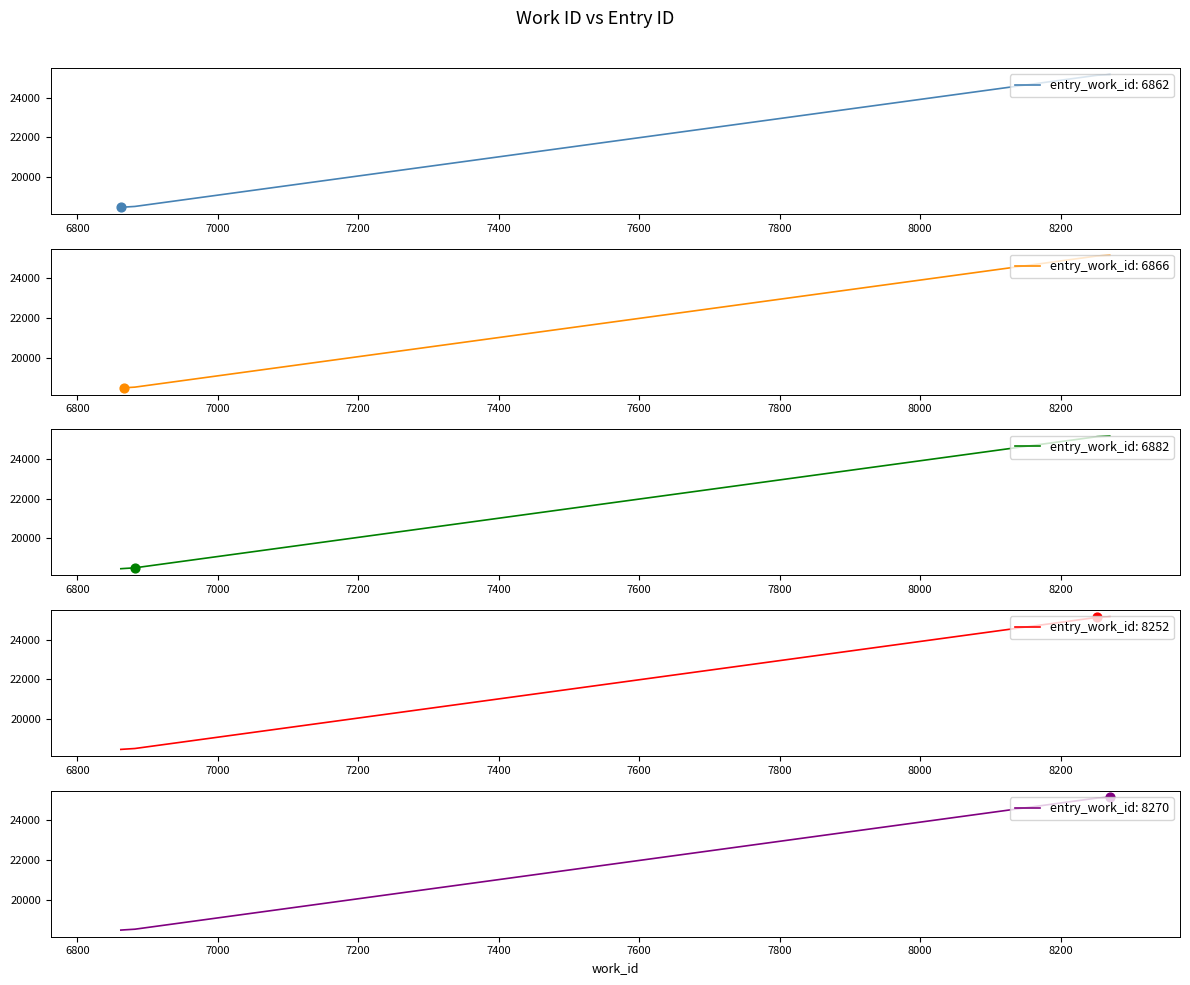

What is the change in value from 6882 to 8252?

+6621